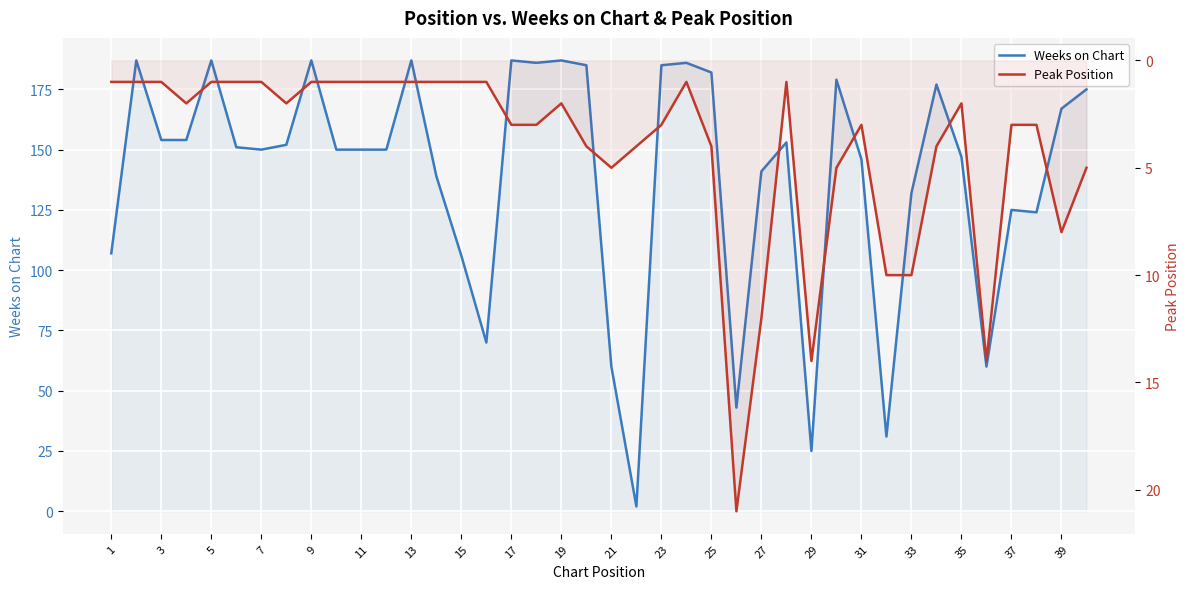

How many values in the Weeks on Chart series exceed 151?

19